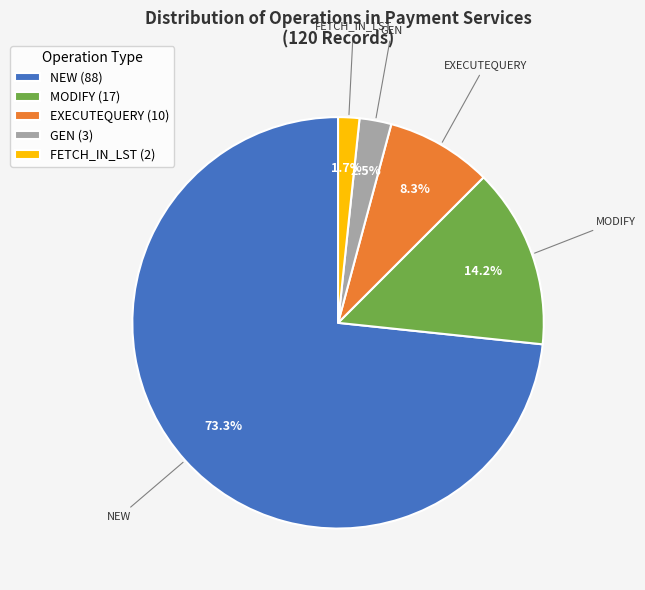

Does any single category account for the majority?

Yes